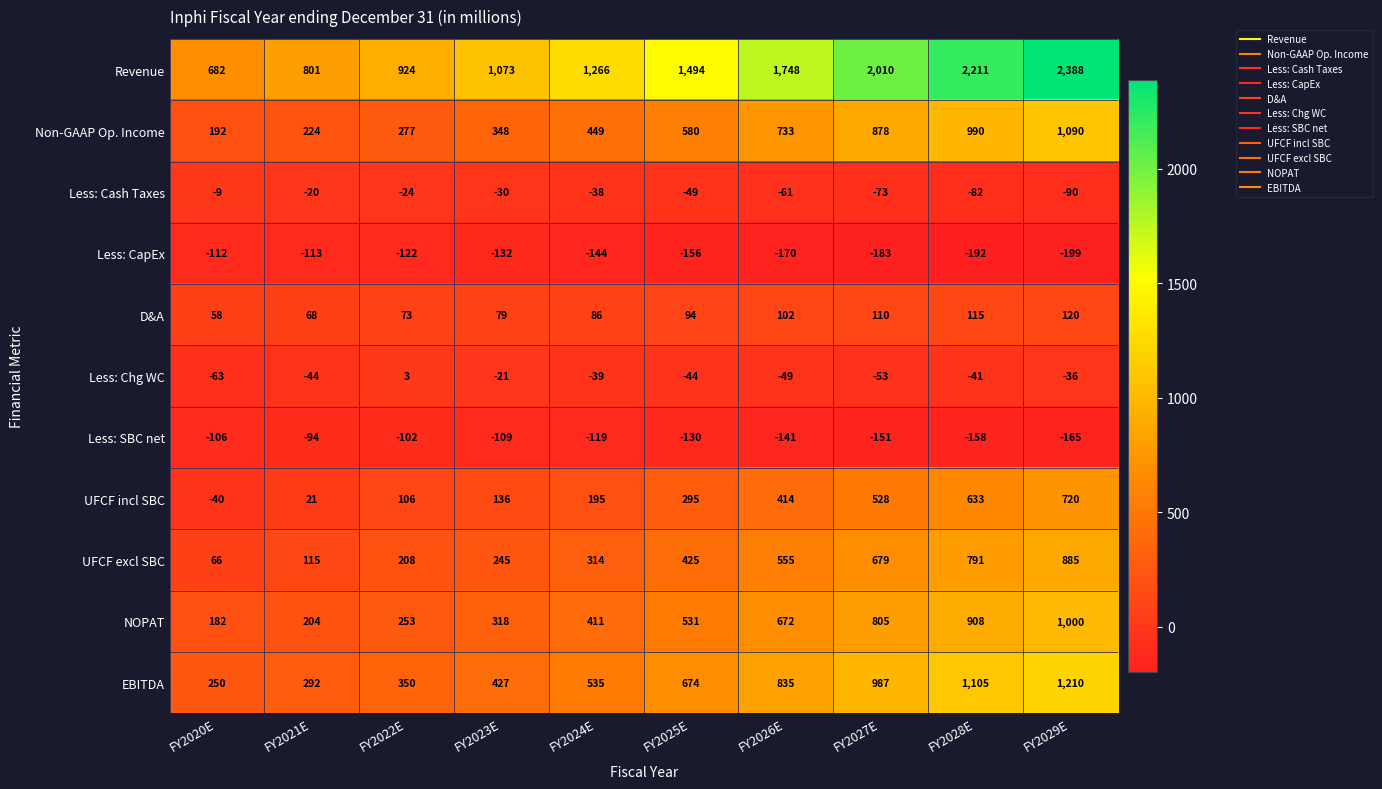

How many categories are shown in the chart?

10